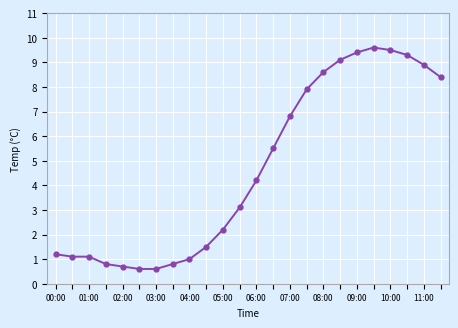

What is the difference between the maximum and minimum values?

9.0